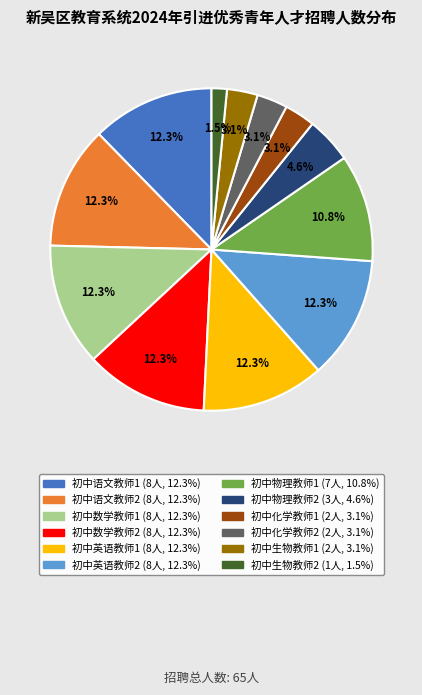

What is the ratio of the value at 初中数学教师2 to the value at 初中化学教师1?

4.0